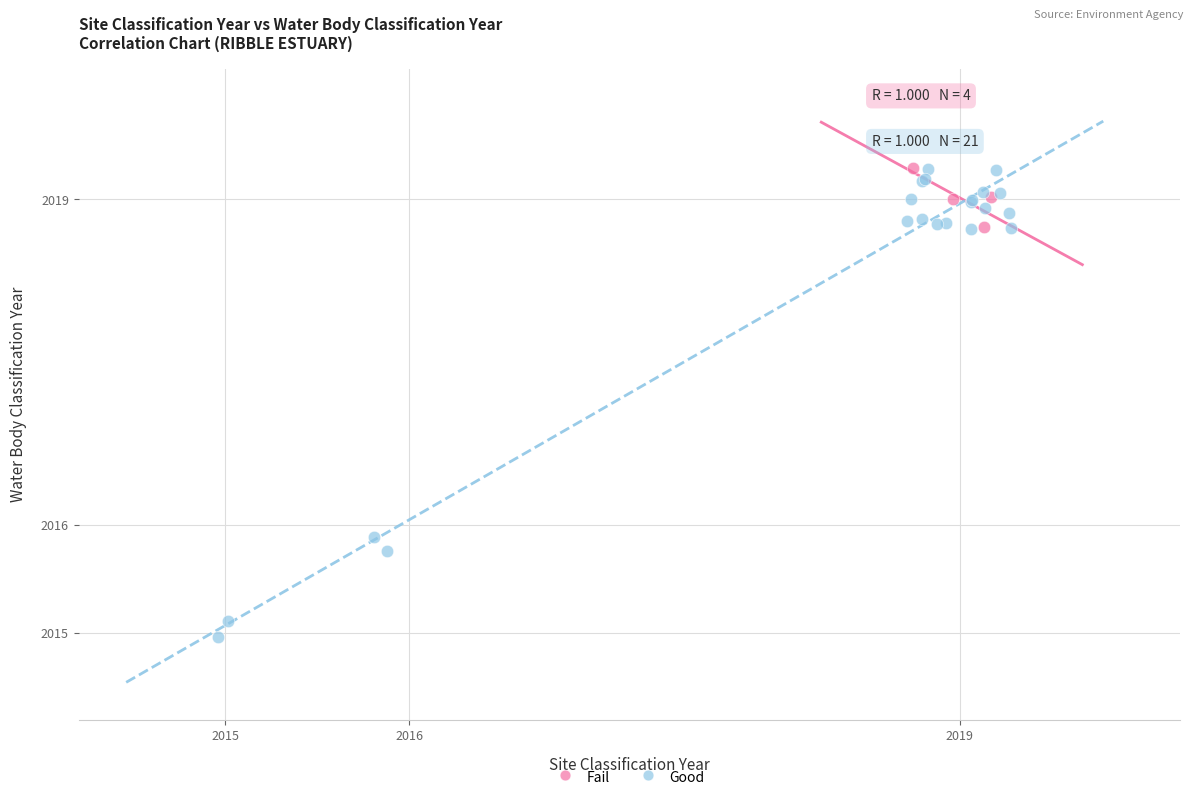

Which series contains the lowest Y value?

Good